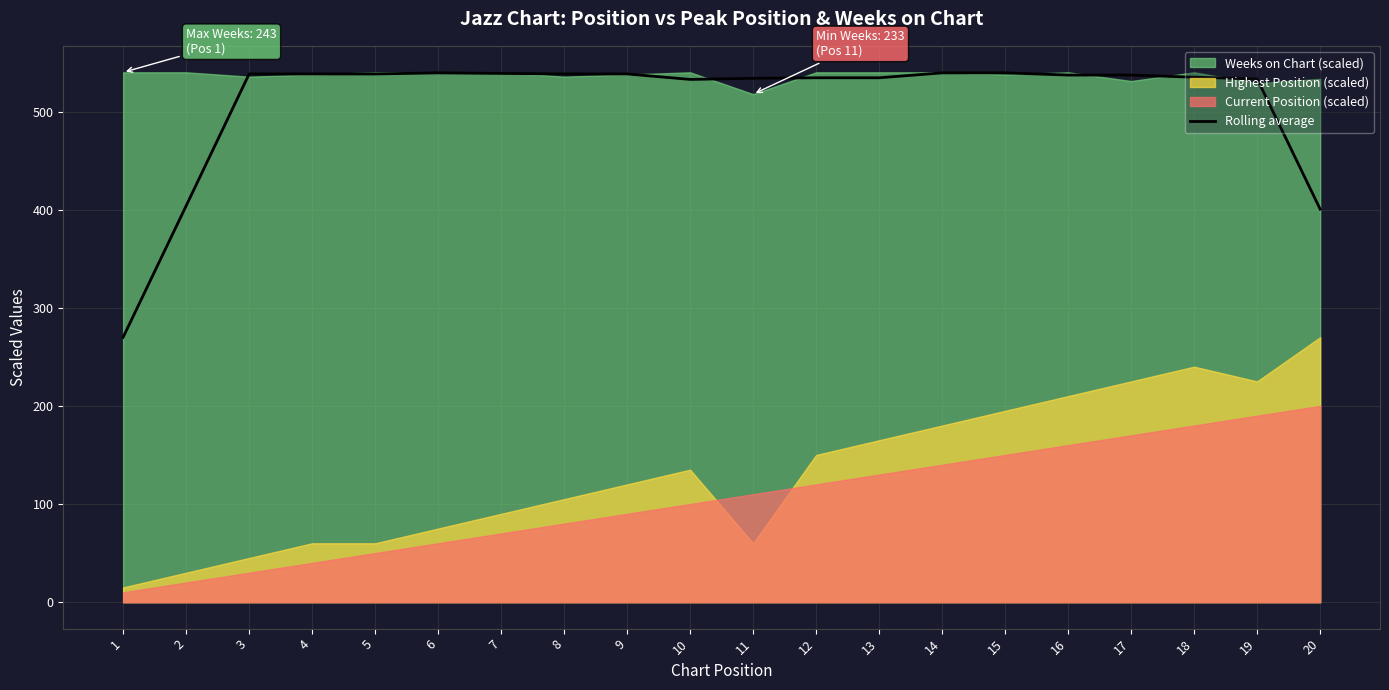

True or false: Rolling average has a value of 537.2 at 17.

True